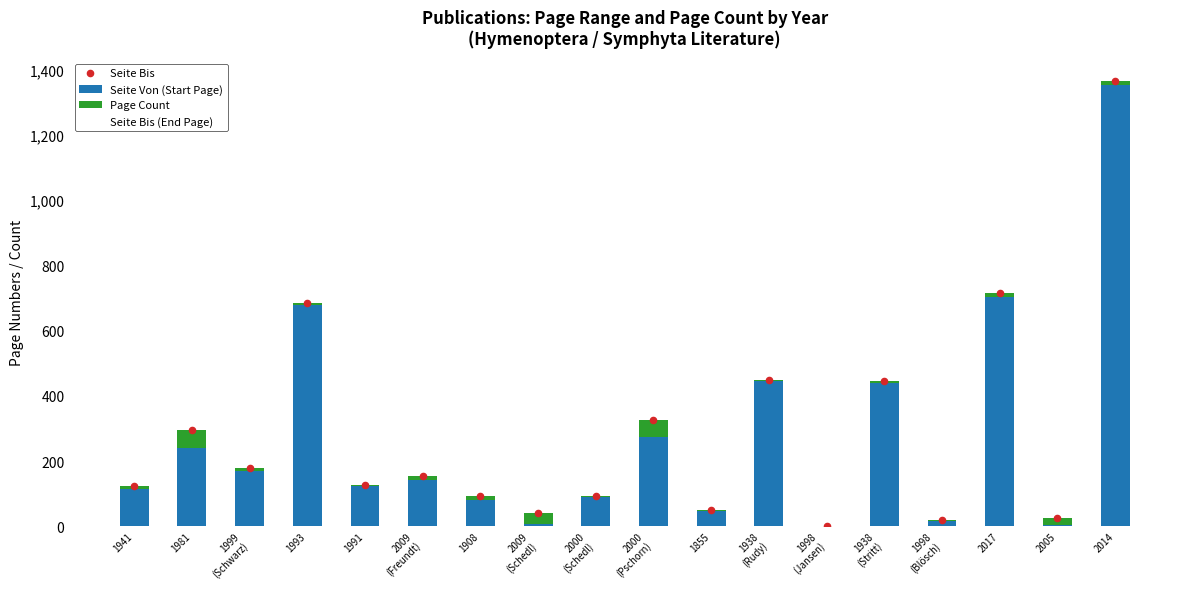

Which series contains the highest Y value?

Seite Bis